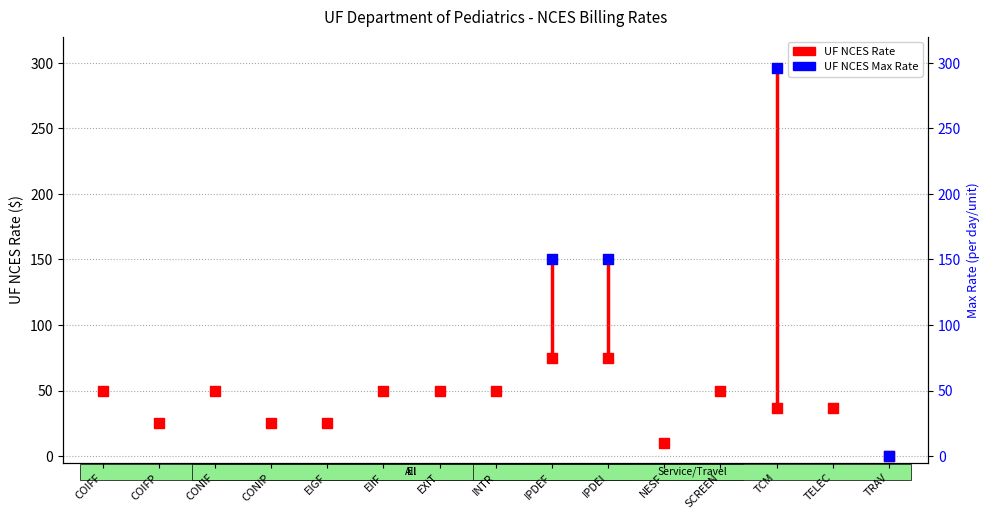

What is the change in value from INTR to TRAV?

-49.6